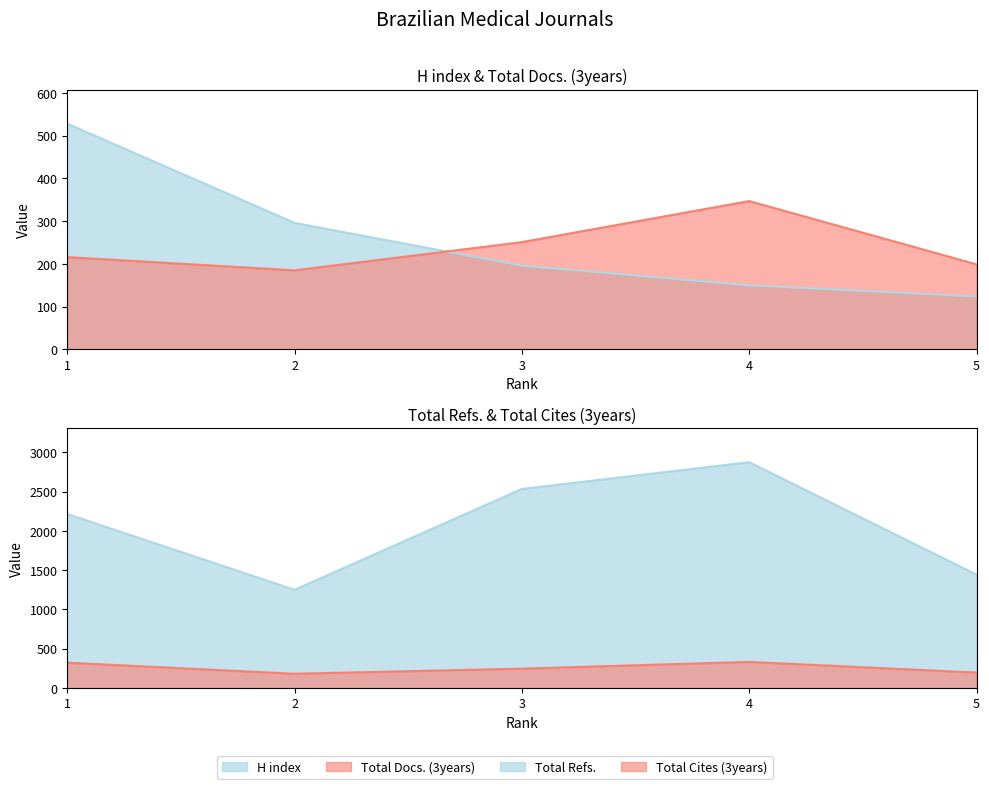

Reading right to left, extract all data points from this chart.

H index: 5=124	4=150	3=196	2=296	1=528
Total Docs. (3years): 5=199	4=347	3=251	2=185	1=216
Total Refs.: 5=1443	4=2875	3=2534	2=1250	1=2215
Total Cites (3years): 5=196	4=332	3=246	2=181	1=322